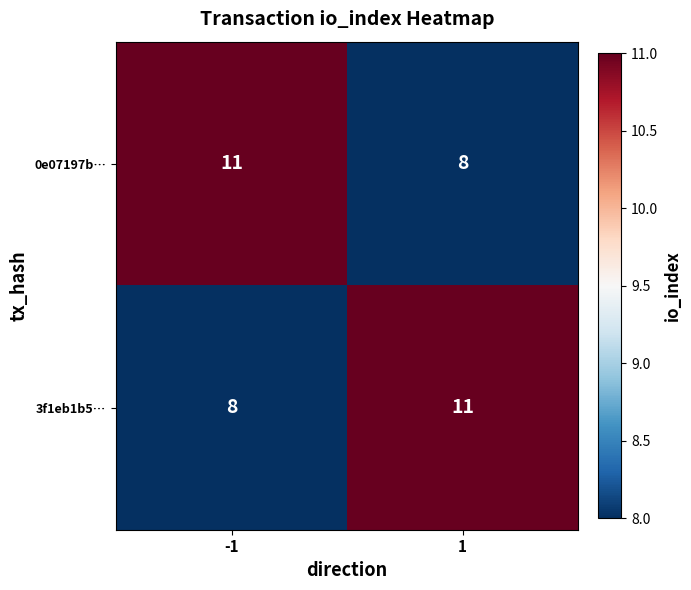

What is the difference between the 3f1eb1b5… values at 1 and -1?

3